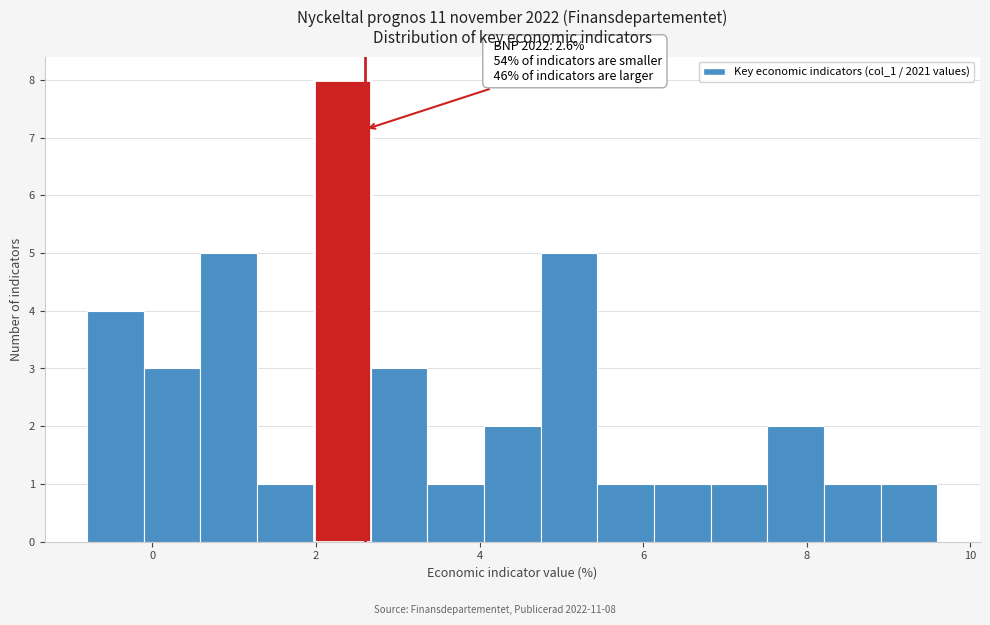

Read against the x-axis, roughly where is the centre of the tallest bar?

2.4